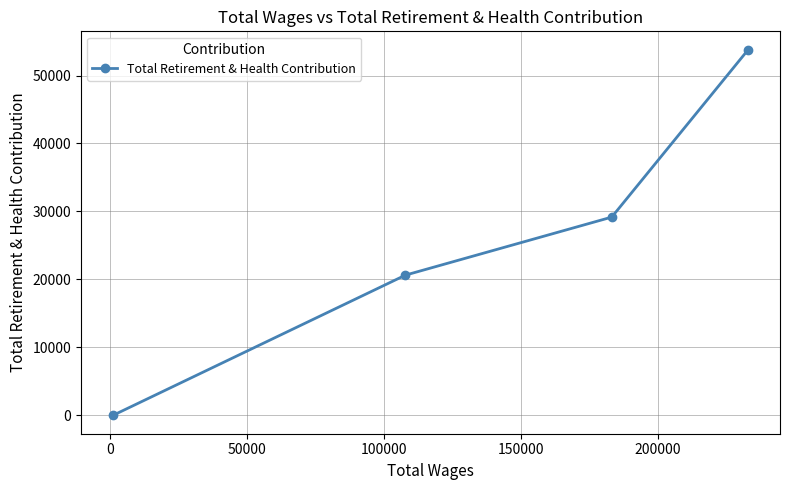

Reading left to right, extract all data points from this chart.

0	20637	29172	53807